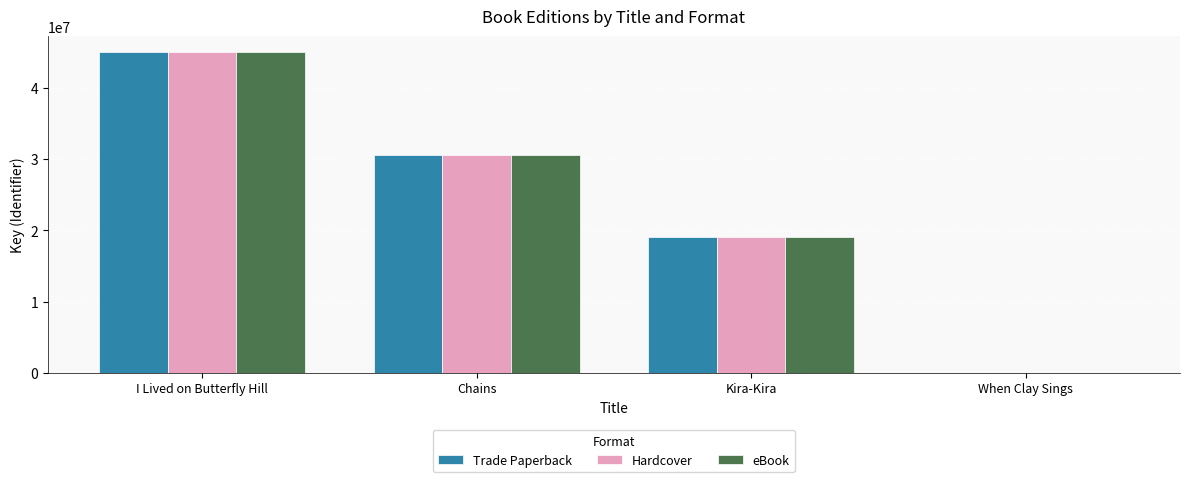

At which category does the chart reach its peak across all series?

I Lived on Butterfly Hill